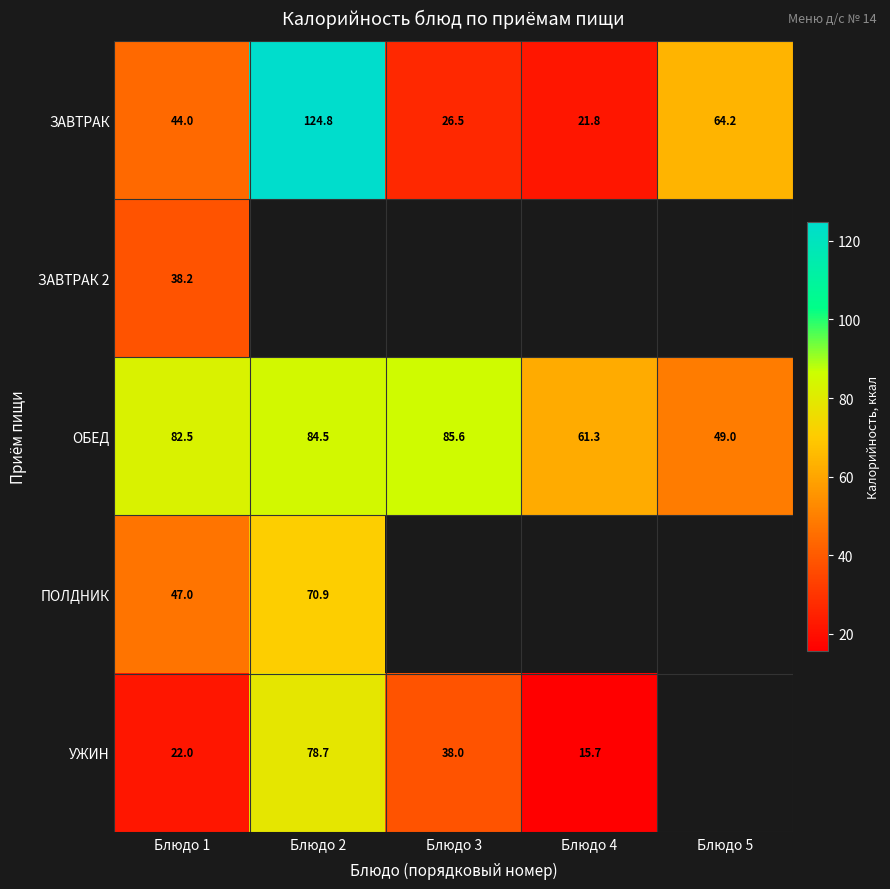

What is the minimum value shown in the chart?

15.7